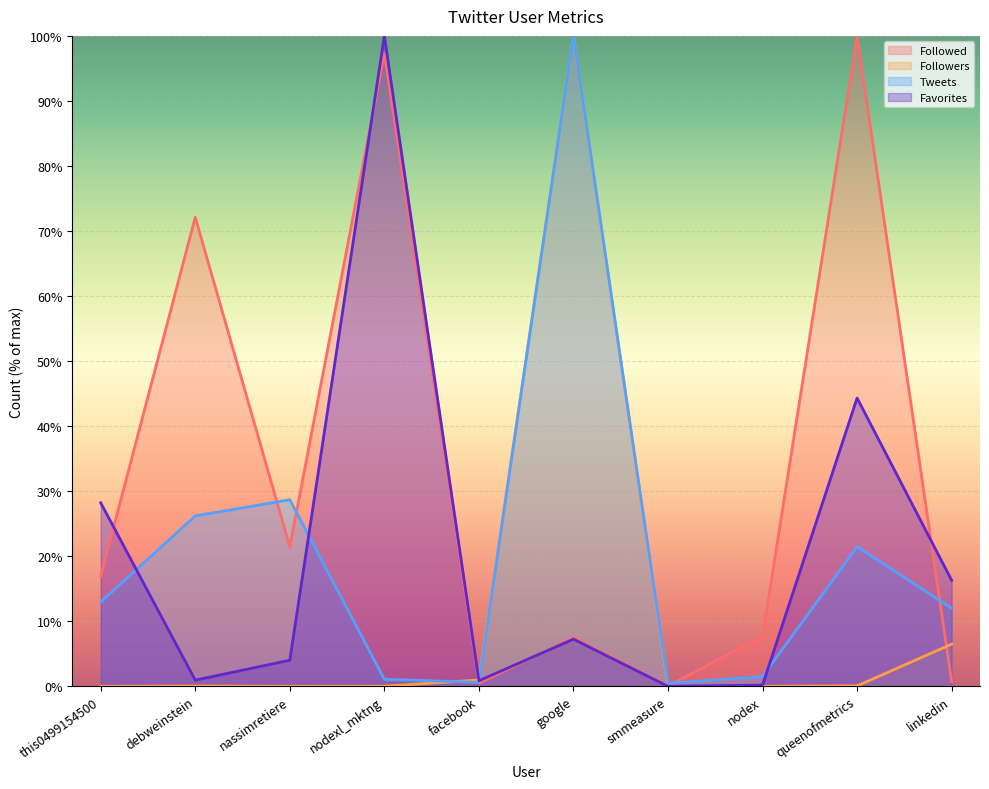

How many interior local peaks does the Tweets series have?

3